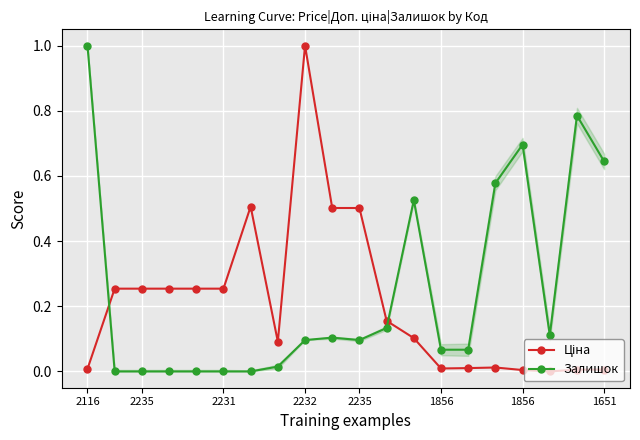

At which category is the sum across all series the highest?

2232